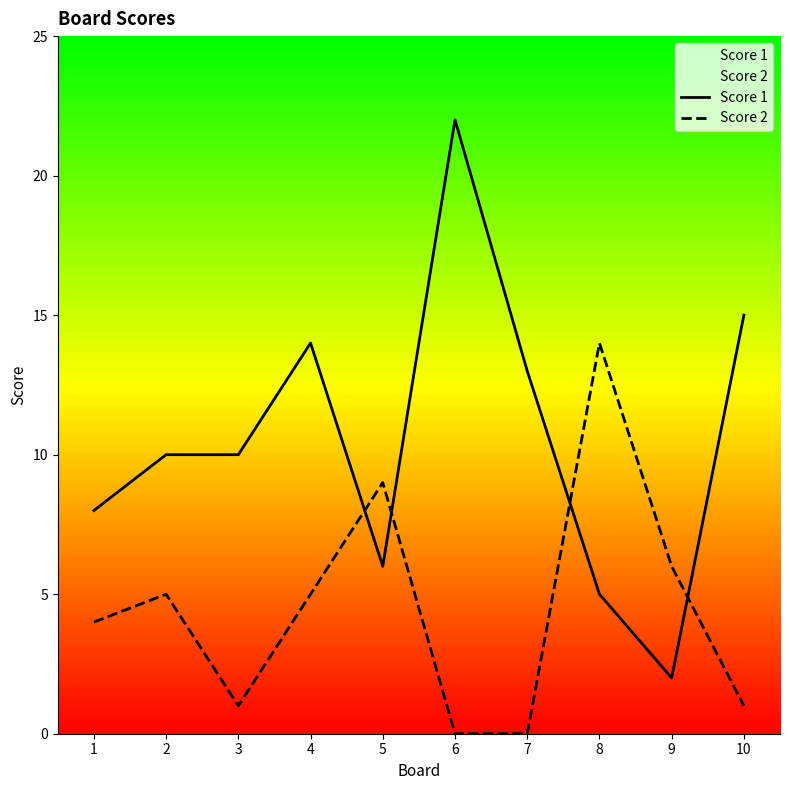

What is the sum of the Score 1 values at 7 and 2?

23